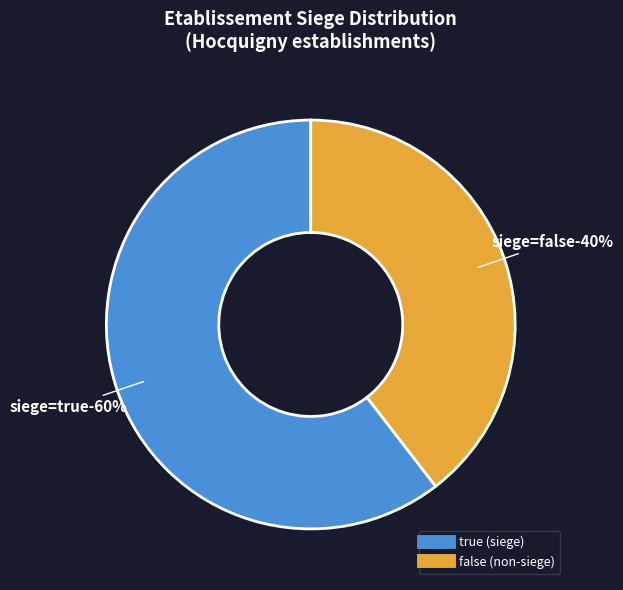

Does false account for over 50% of the chart?

No